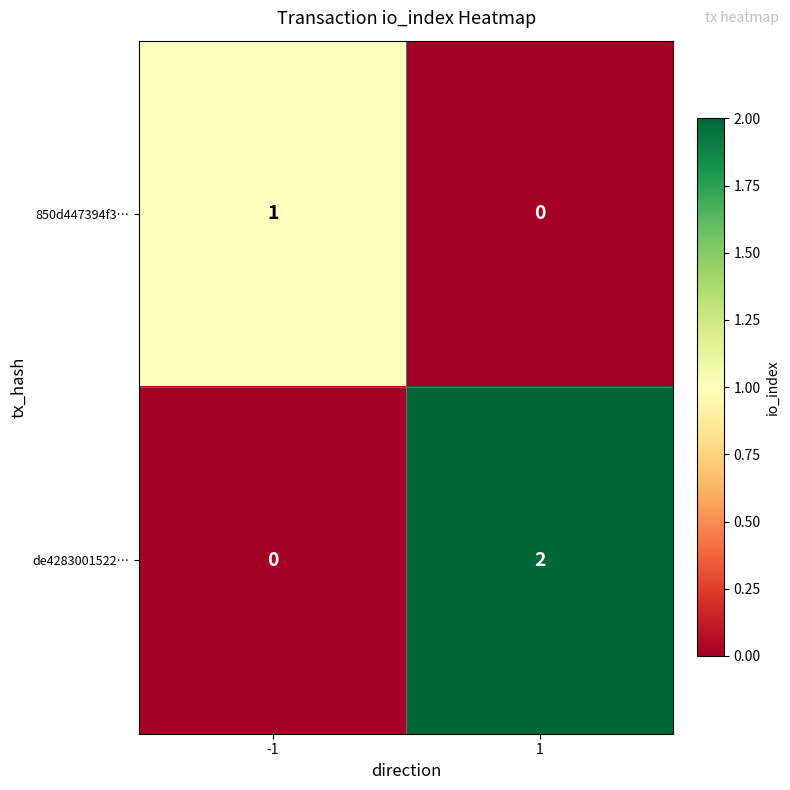

Reading left to right, transcribe all the data shown in this chart.

850d447394f3…: 1	0
de4283001522…: 0	2